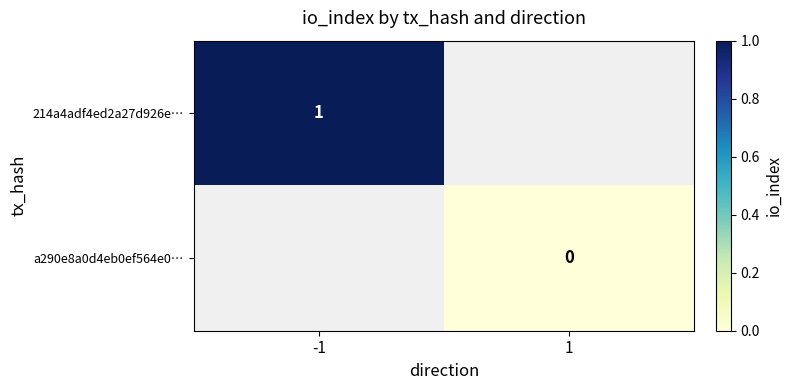

Rank the series by their maximum value, from highest to lowest.

214a4adf4ed2a27d926e…, a290e8a0d4eb0ef564e0…